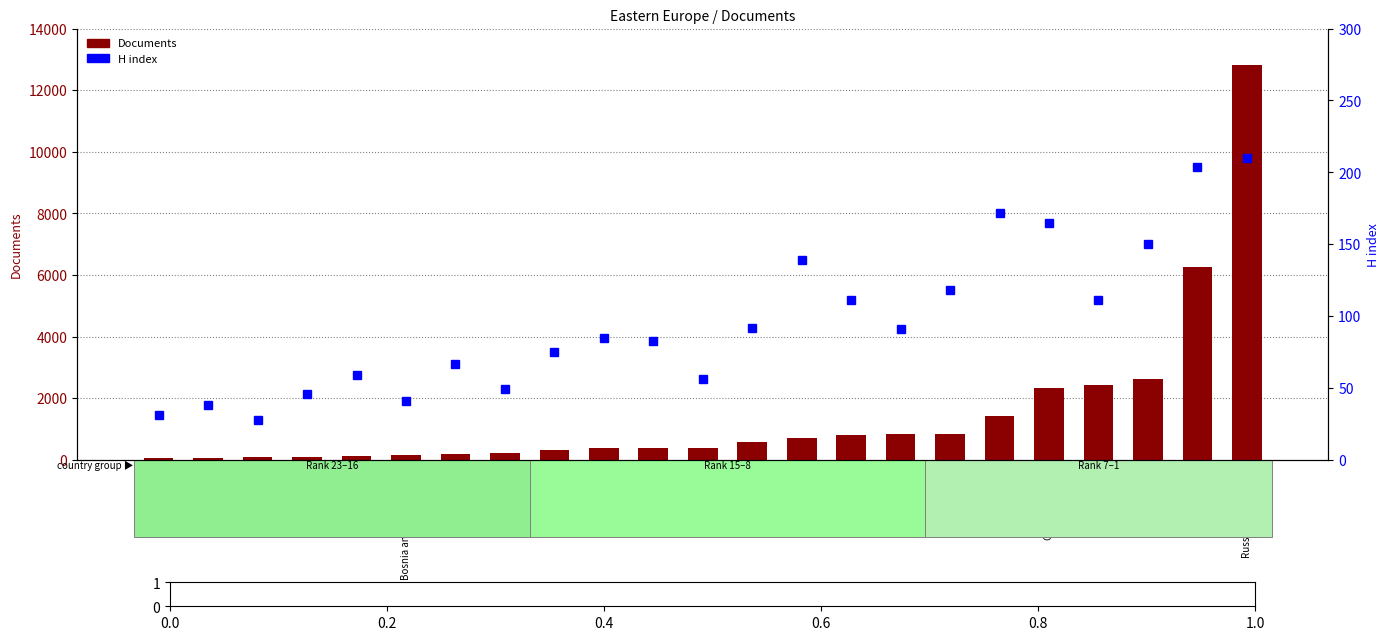

The Documents series shows 314 at Latvia. True or false?

False